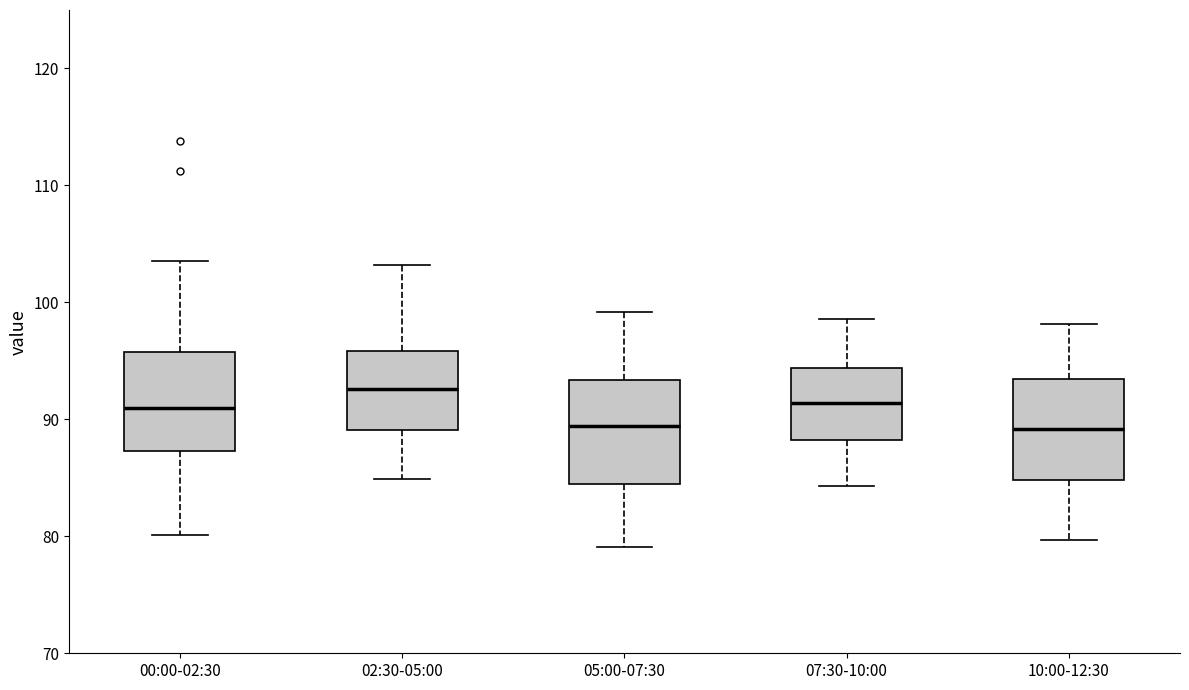

Reading left to right, read every box against the y-axis: the position of its median line, the range the box covers, and the ends of its whiskers. The values are not printed on the chart, so give them approximately, as read against the axis.

00:00-02:30: median 91, box 87 to 96, whiskers 80 to 104
02:30-05:00: median 93, box 89 to 96, whiskers 85 to 103
05:00-07:30: median 89, box 84 to 93, whiskers 79 to 99
07:30-10:00: median 91, box 88 to 94, whiskers 84 to 99
10:00-12:30: median 89, box 85 to 93, whiskers 80 to 98